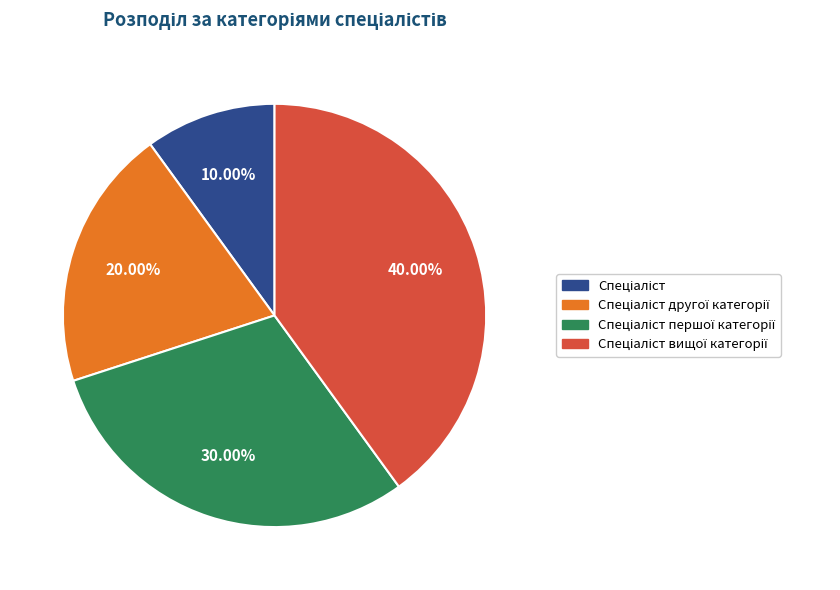

Is there a majority slice in this chart?

No